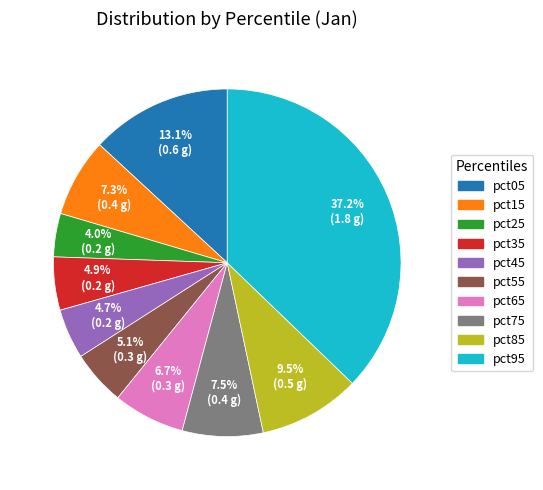

How many segments does this pie chart have?

10